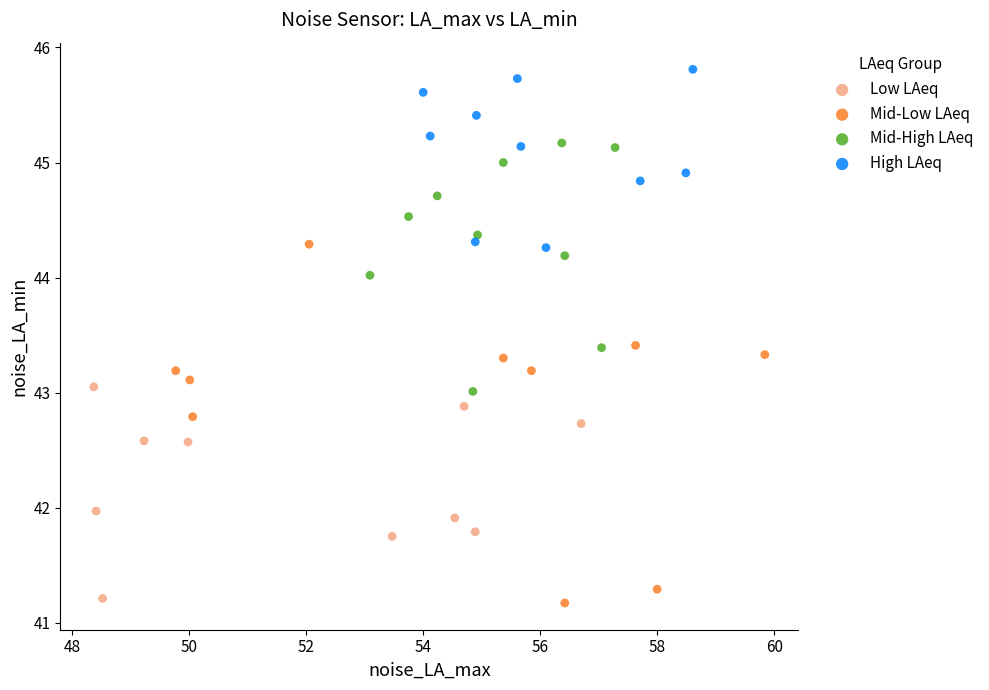

Which series reaches the maximum Y coordinate?

High LAeq